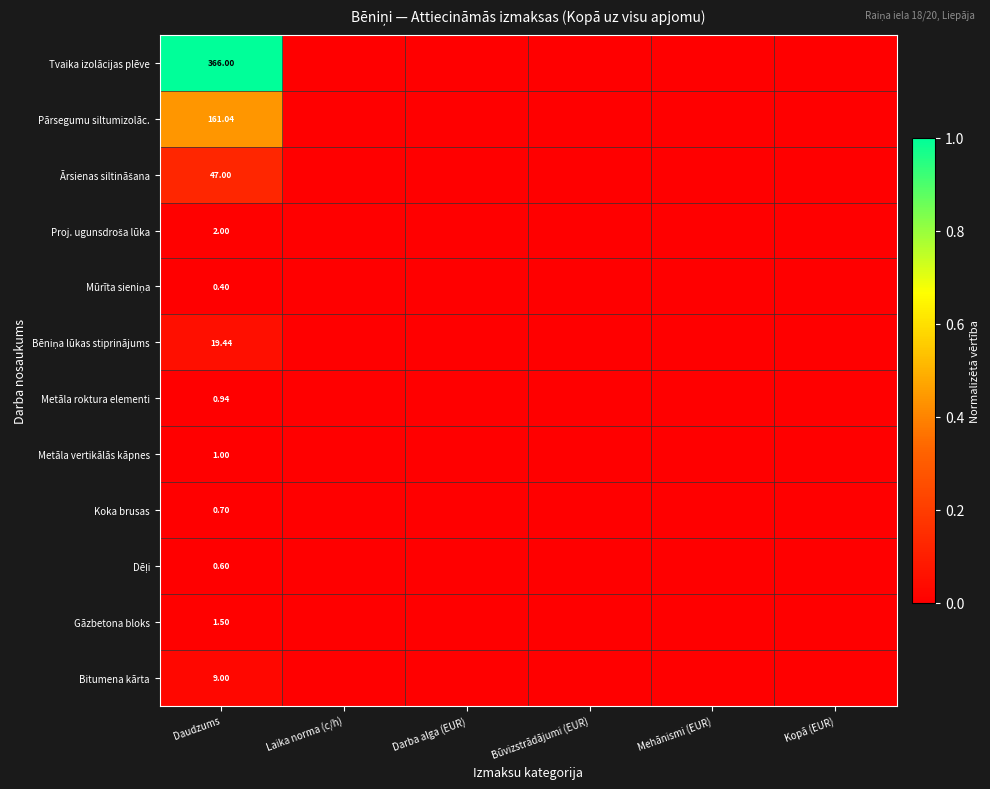

Which series has the largest total across all categories?

Tvaika izolācijas plēve